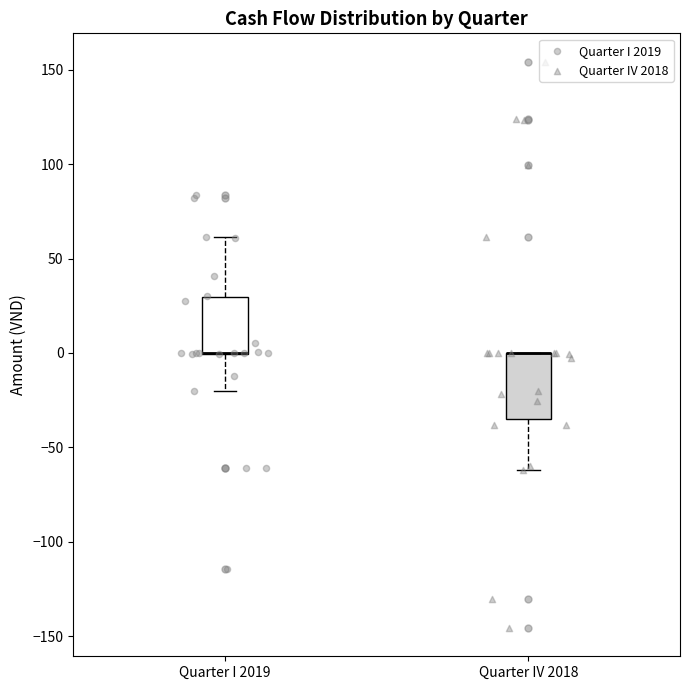

Reading left to right, transcribe this box plot: for each box, give where its median line is, the range the box spans, and where its two whiskers end, as read against the y-axis. The values are not printed on the chart, so give them approximately, as read against the axis.

Quarter I 2019: median 0 (drawn on the box's lower edge), box 0 to 30, whiskers -20 to 60
Quarter IV 2018: median 0 (drawn on the box's upper edge), box -35 to 0, whiskers -60 to 0